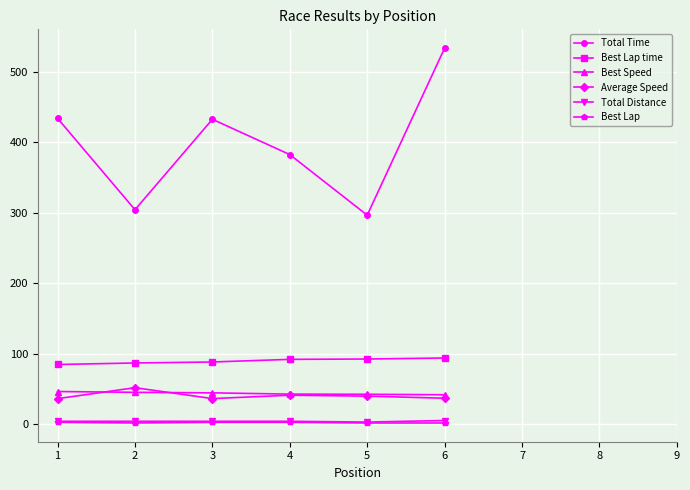

What is the average value of the Total Distance series?

4.4